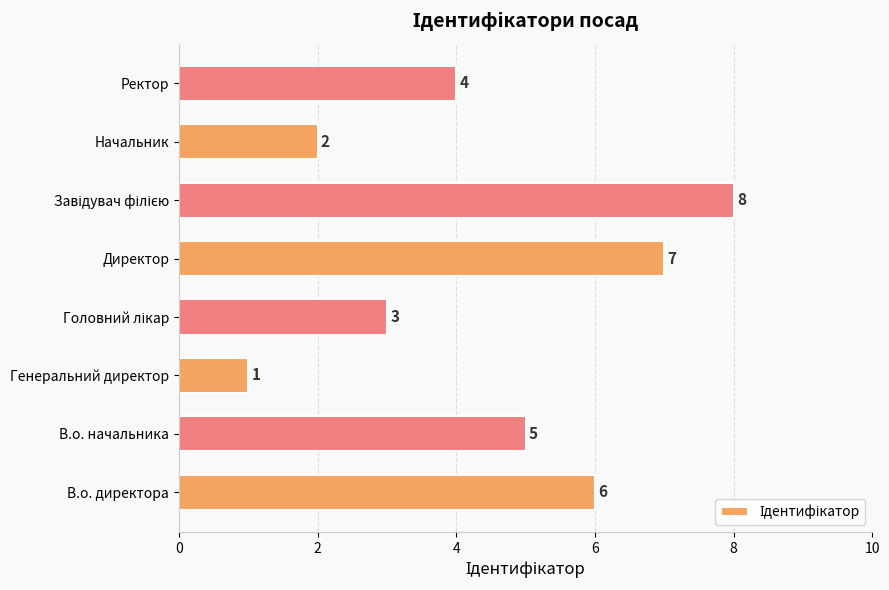

The value at В.о. начальника is 7. True or false?

False